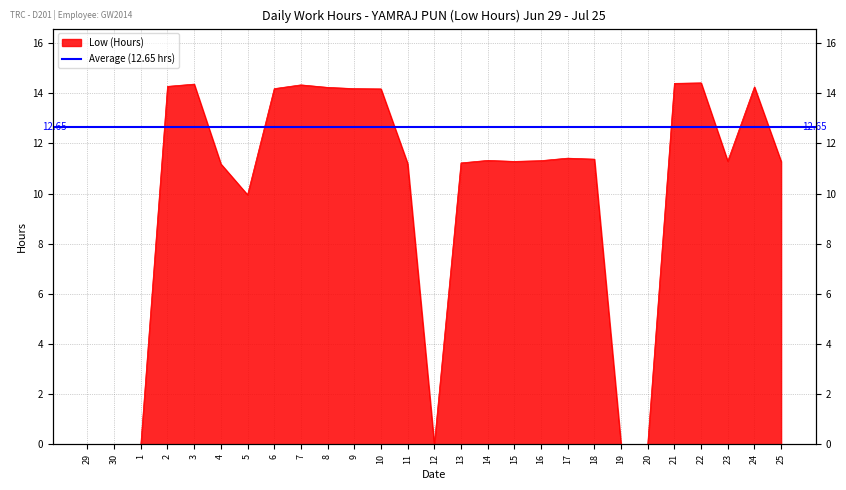

Where is the data nearest to the value 7?

5